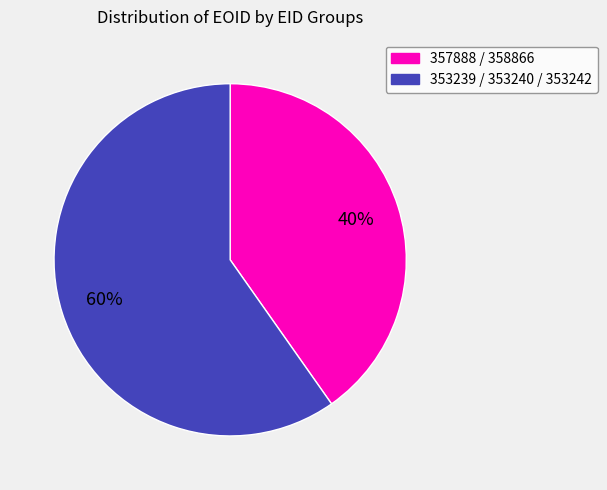

Does any single category account for the majority?

Yes